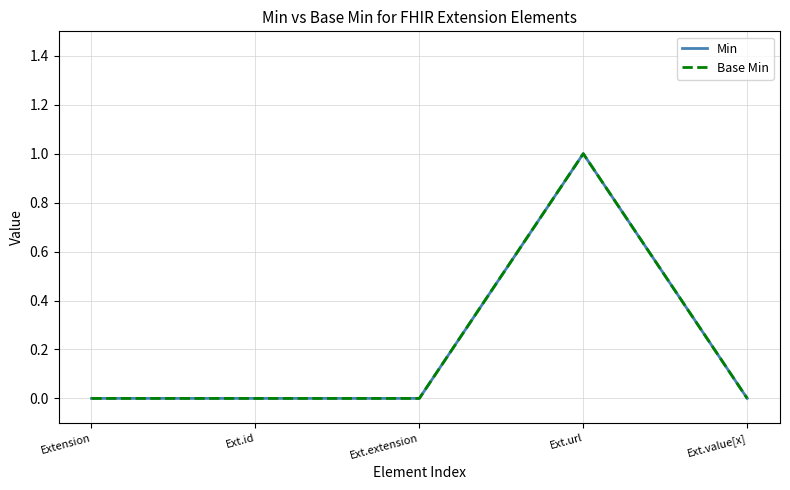

Does the chart display data point markers on the line(s)?

No